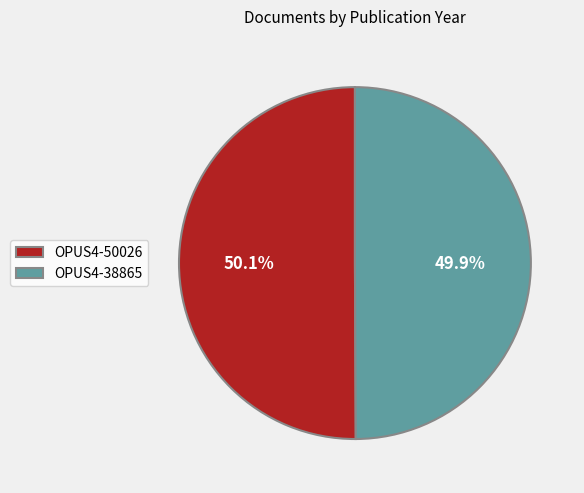

Approximately how many times larger is the value at OPUS4-50026 compared to OPUS4-38865?

1.0